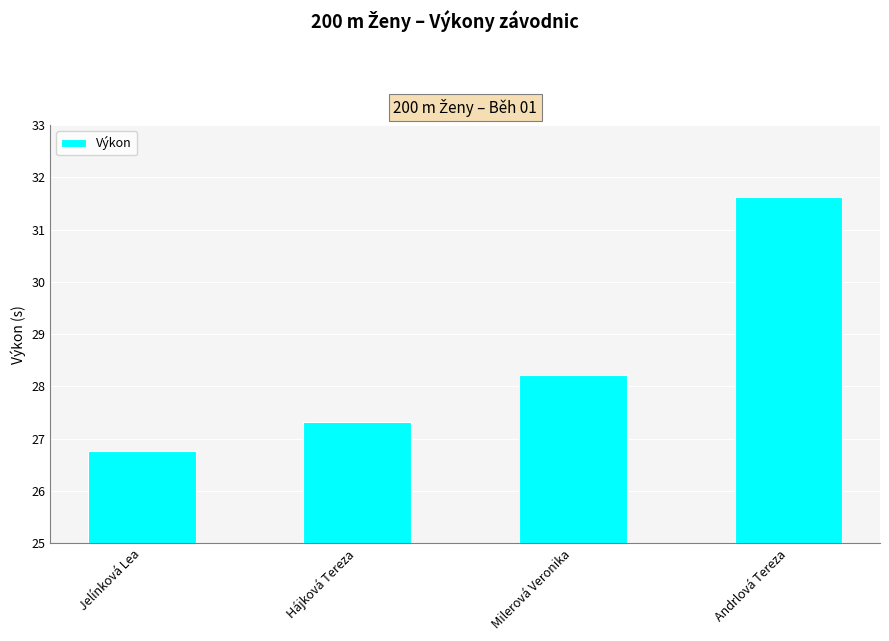

True or false: the data shows 17.4 at Jelínková Lea.

False